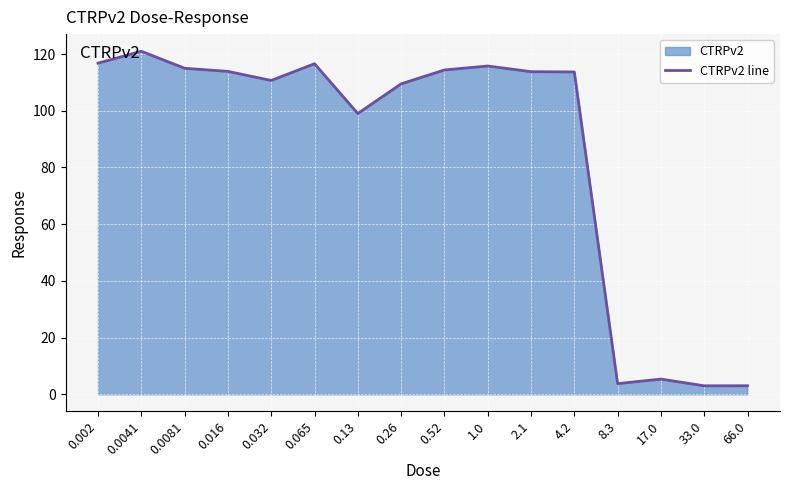

What is the difference between the second highest and minimum values?

113.8